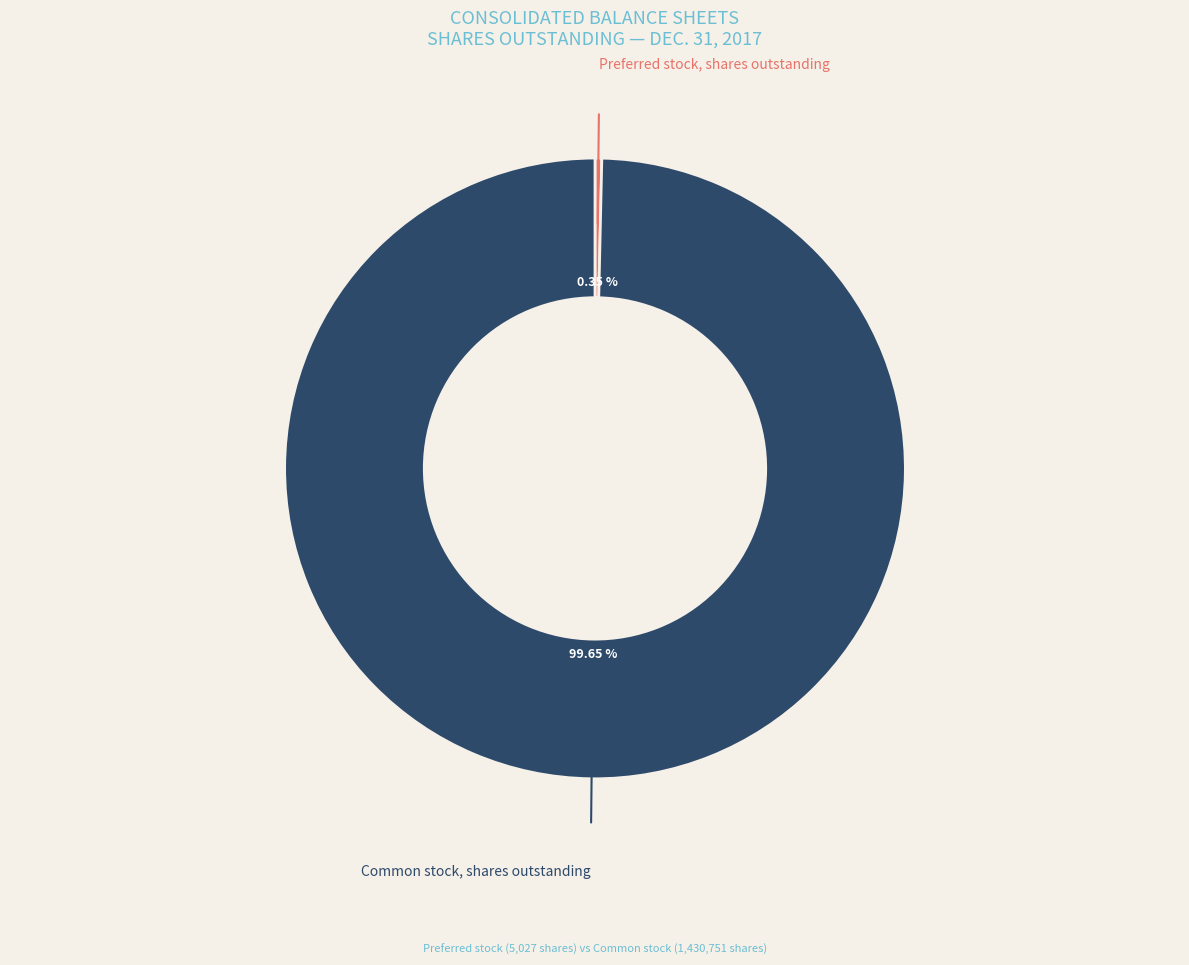

Rank the categories by value from highest to lowest.

Common stock, shares outstanding, Preferred stock, shares outstanding